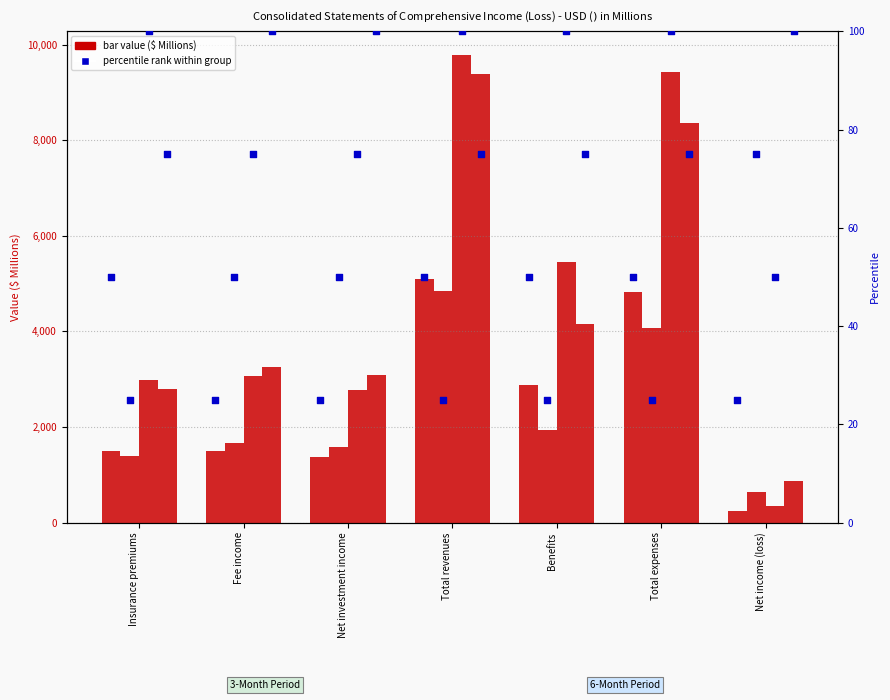

At which category is the sum across all series the highest?

Total revenues